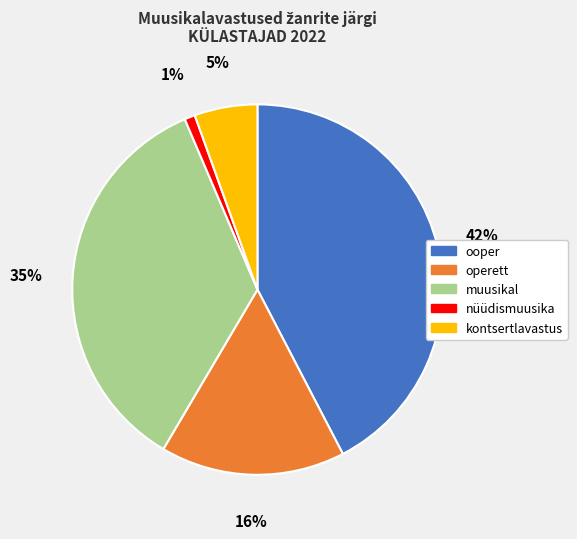

To the nearest percent, what is the average slice percentage?

20%